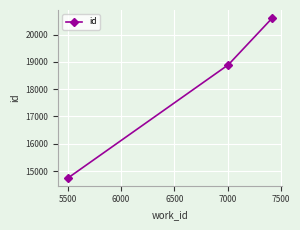

What is the value of the 2nd point from the left?

18895